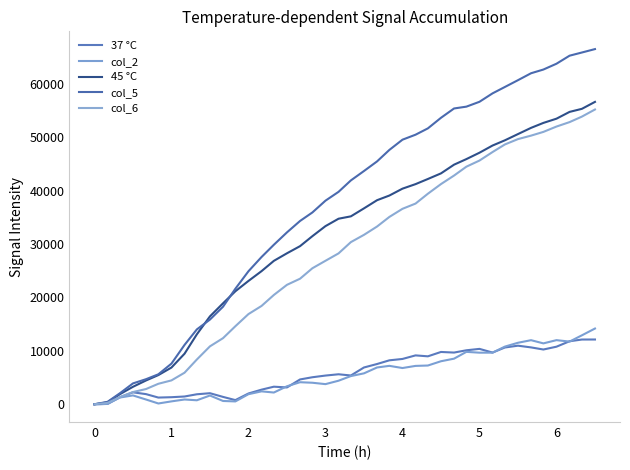

Does the chart display data point markers on the line(s)?

No